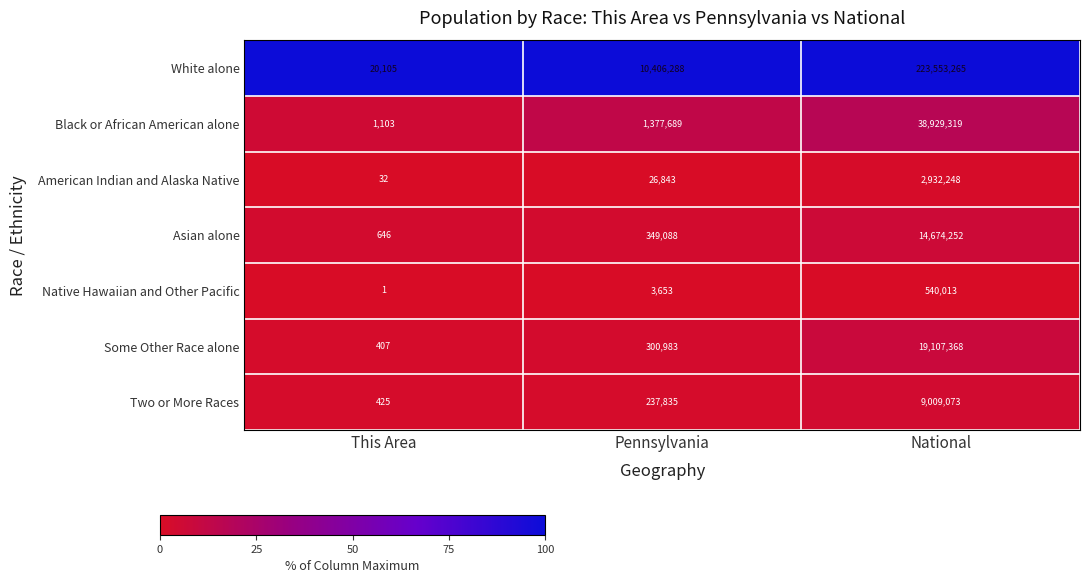

Reading left to right, extract all data points from this chart.

White alone: 20105	10406288	223553265
Black or African American alone: 1103	1377689	38929319
American Indian and Alaska Native: 32	26843	2932248
Asian alone: 646	349088	14674252
Native Hawaiian and Other Pacific: 1	3653	540013
Some Other Race alone: 407	300983	19107368
Two or More Races: 425	237835	9009073